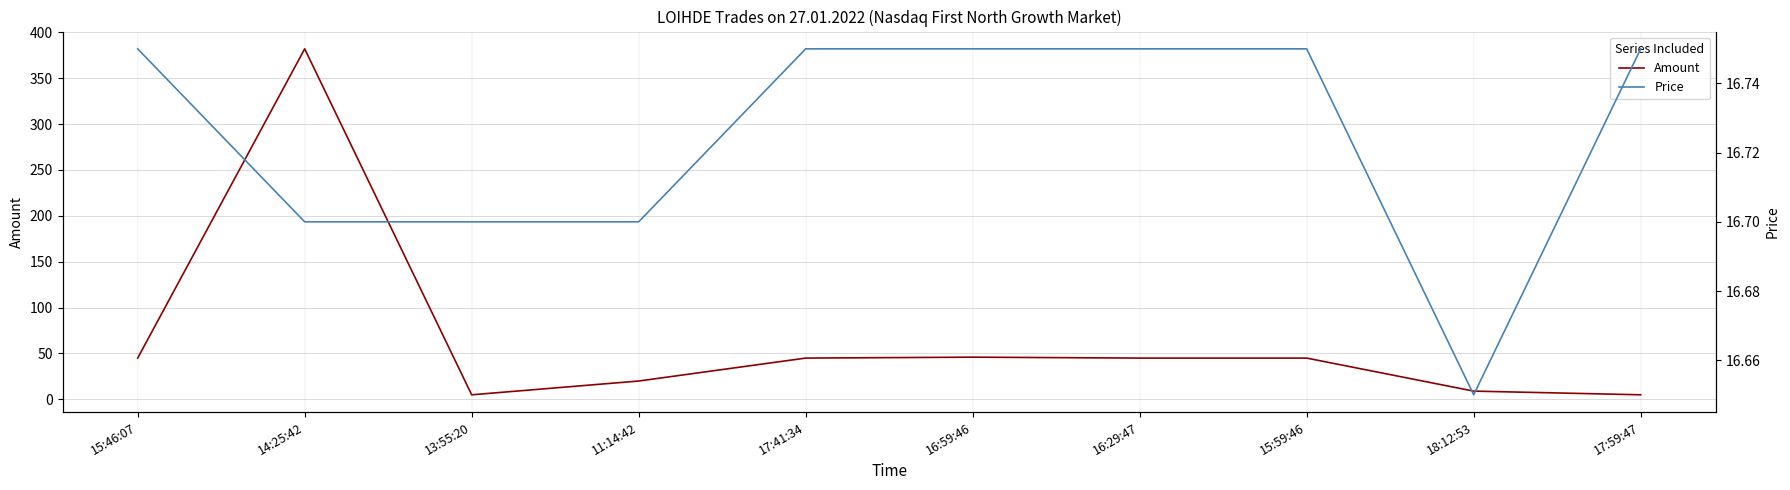

What is the value of the Price point at the 9th from the left?

16.6